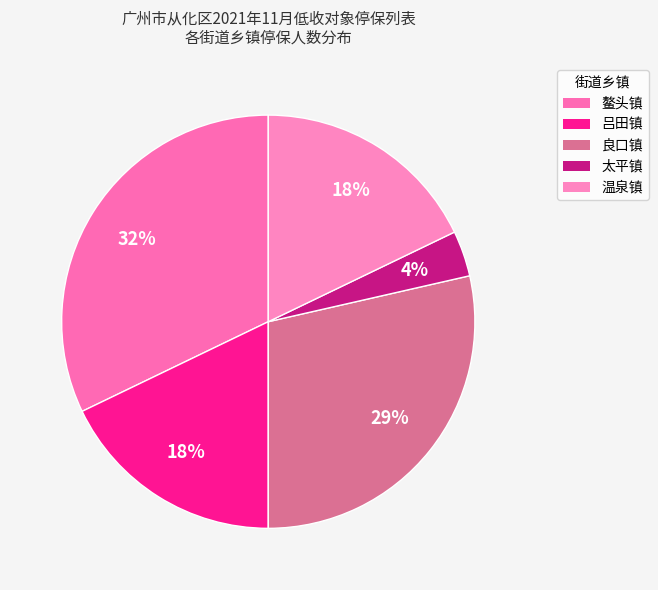

What is the largest slice in the pie chart?

鳌头镇